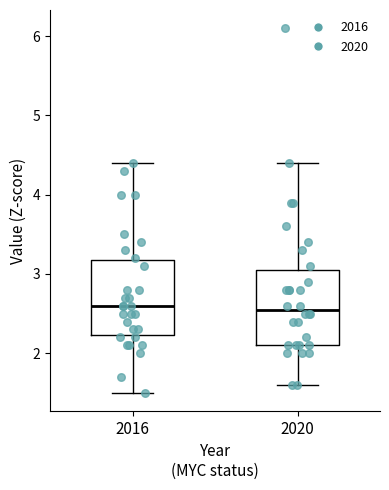

Where does the lower whisker of the box at x = 2020 end on the y-axis? The values are not printed on the chart, so give them approximately, as read against the axis.

1.6